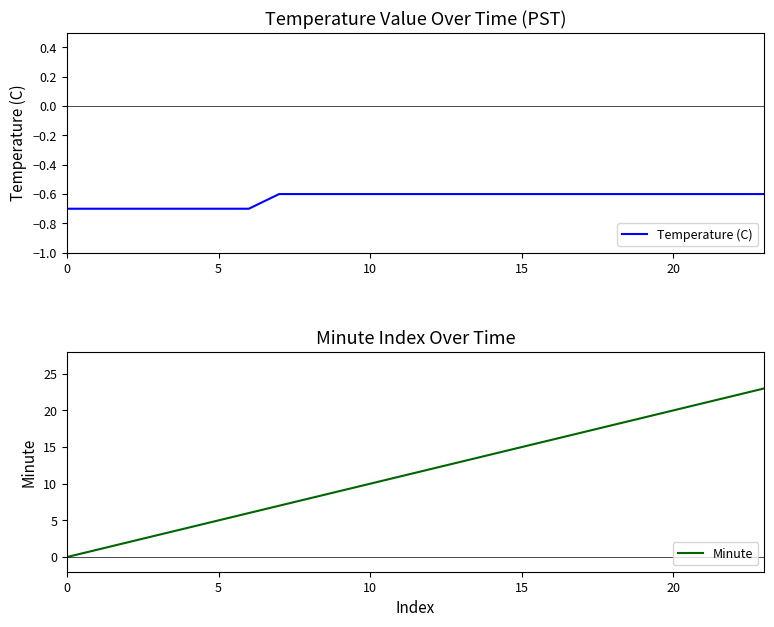

Reading right to left, transcribe all the data shown in this chart.

Temperature (C): -0.6	-0.6	-0.6	-0.6	-0.6	-0.6	-0.6	-0.6	-0.6	-0.6	-0.6	-0.6	-0.6	-0.6	-0.6	-0.6	-0.6	-0.7	-0.7	-0.7	-0.7	-0.7	-0.7	-0.7
Minute: 23.0	22.0	21.0	20.0	19.0	18.0	17.0	16.0	15.0	14.0	13.0	12.0	11.0	10.0	9.0	8.0	7.0	6.0	5.0	4.0	3.0	2.0	1.0	0.0